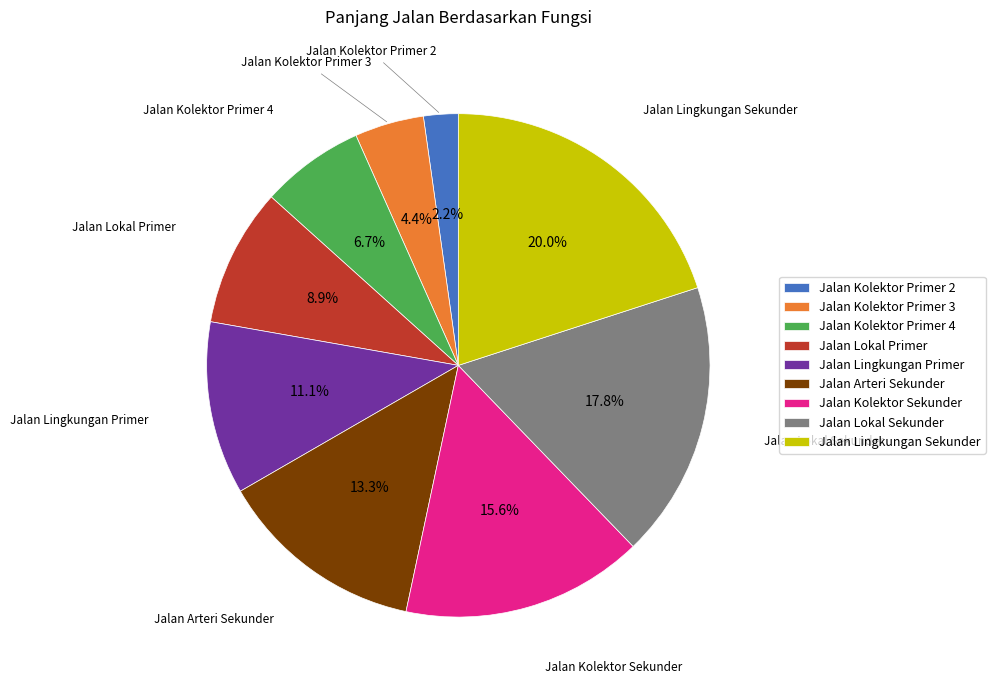

To the nearest percent, what is the difference between the largest and smallest slice percentages?

18%